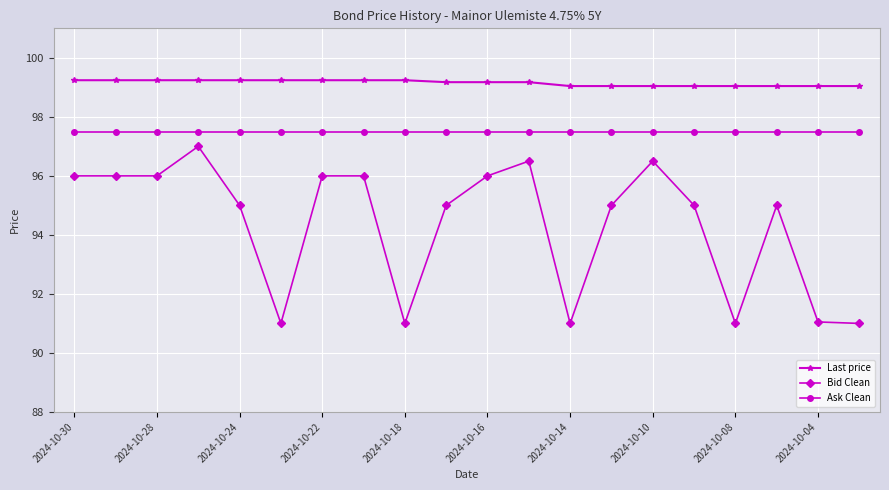

Which series has the largest total across all categories?

Last price